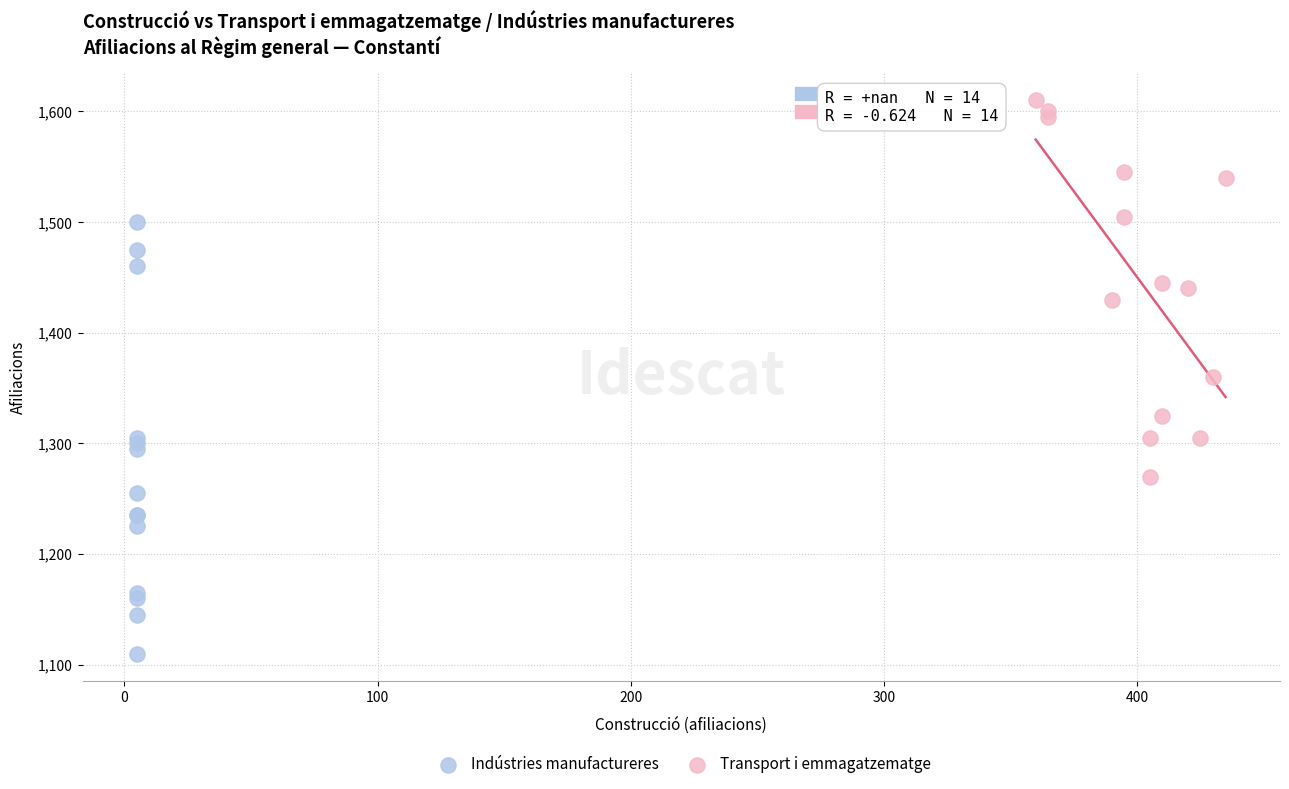

Which series has the largest Y range (max minus min)?

Indústries manufactureres